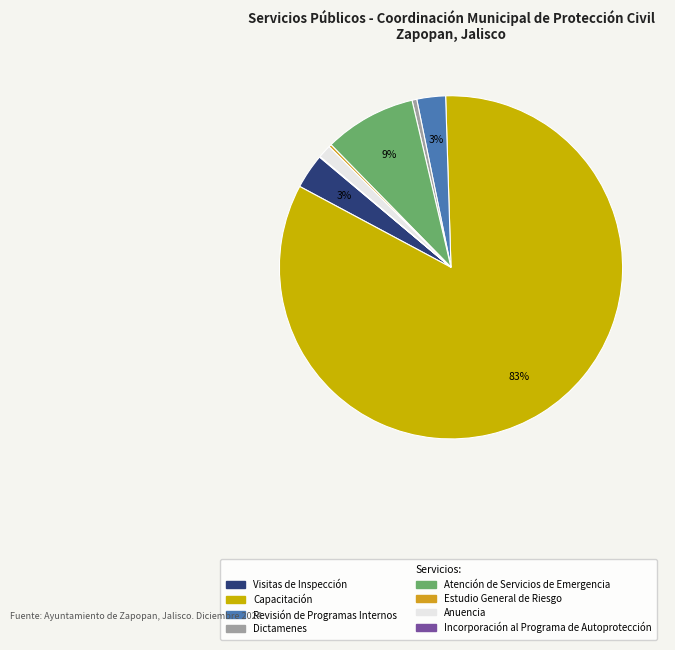

How many slices are in this pie chart?

8